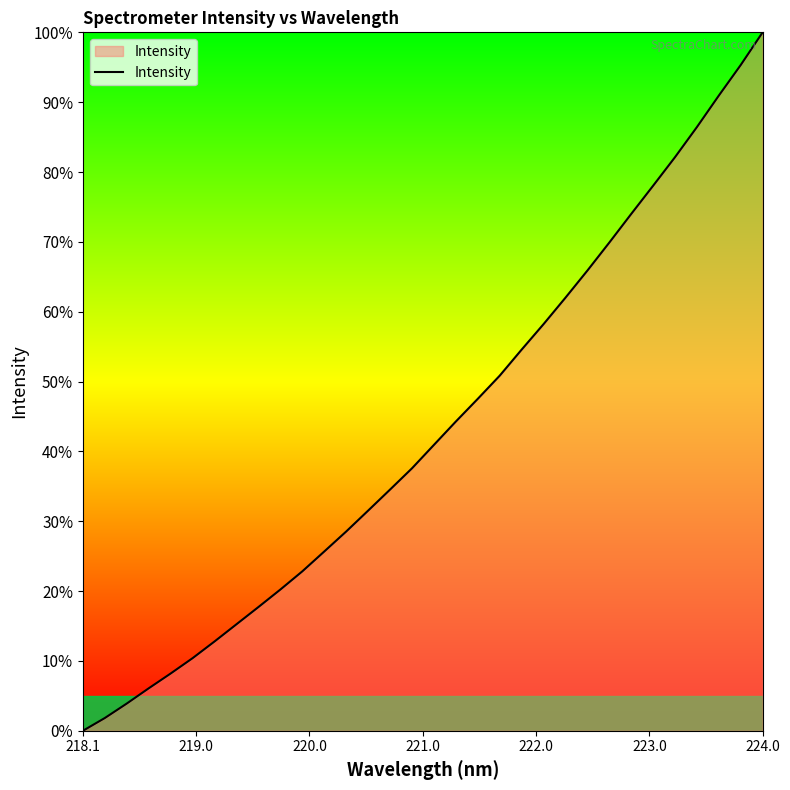

What is the maximum value shown in the chart?

100.0